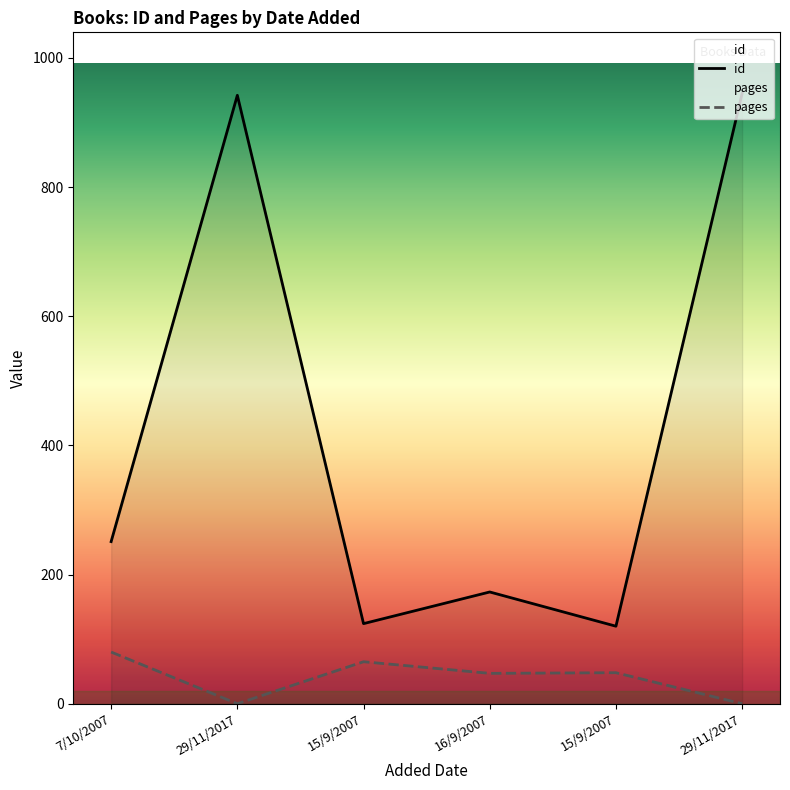

At which label does pages reach its peak?

7/10/2007